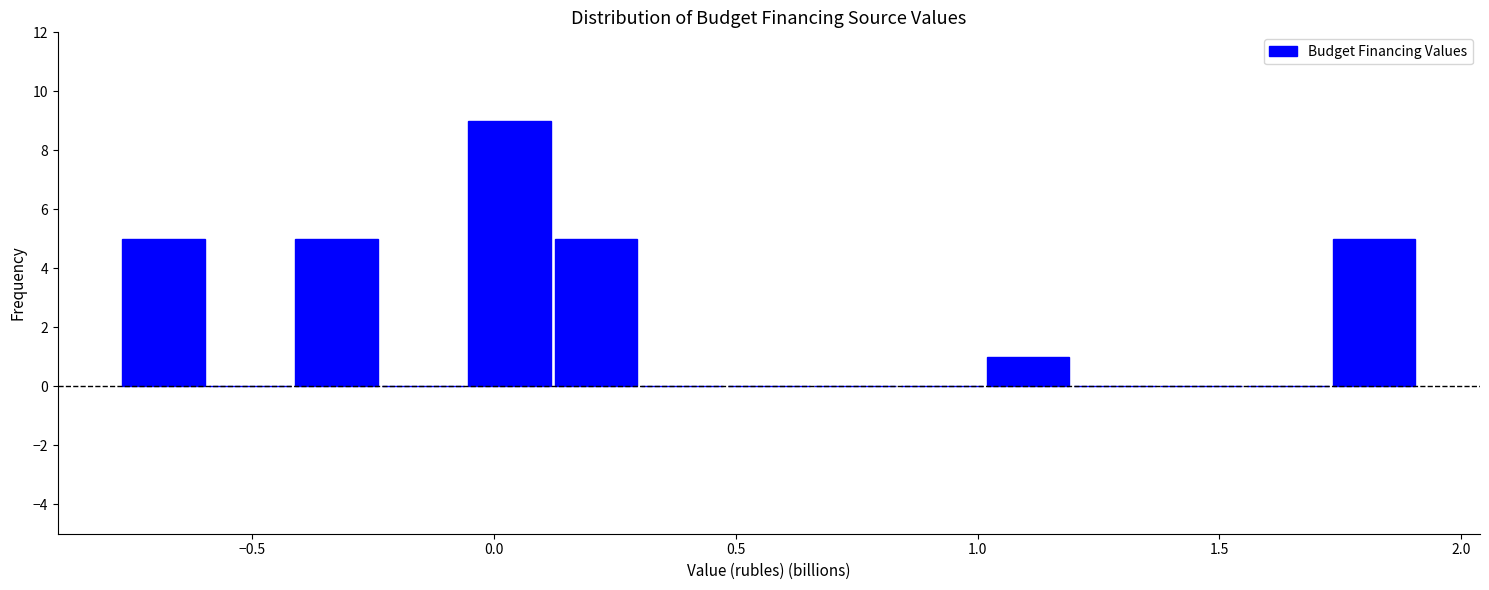

Around what value on the x-axis is the tallest bar? Give the approximate position of its centre, as read against the axis.

0.05